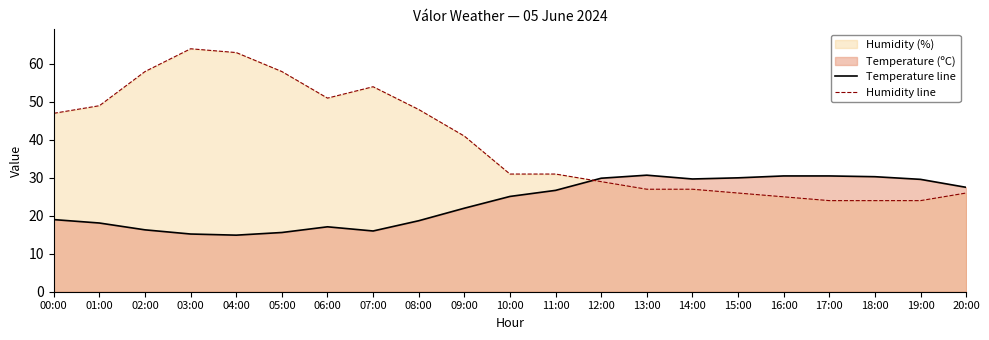

What is the value of the Temperature line point at the 2nd from the left?

18.1